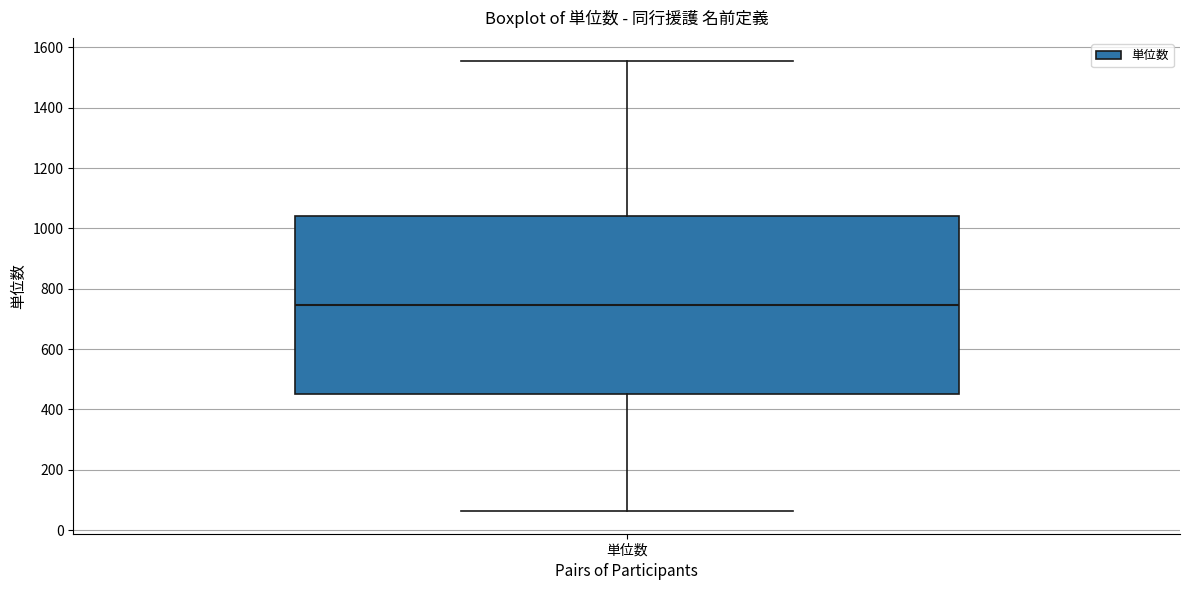

Transcribe this box plot: give where the median line is, the range the box spans, and where the two whiskers end, as read against the y-axis. The values are not printed on the chart, so give them approximately, as read against the axis.

median 740, box 460 to 1040, whiskers 60 to 1560